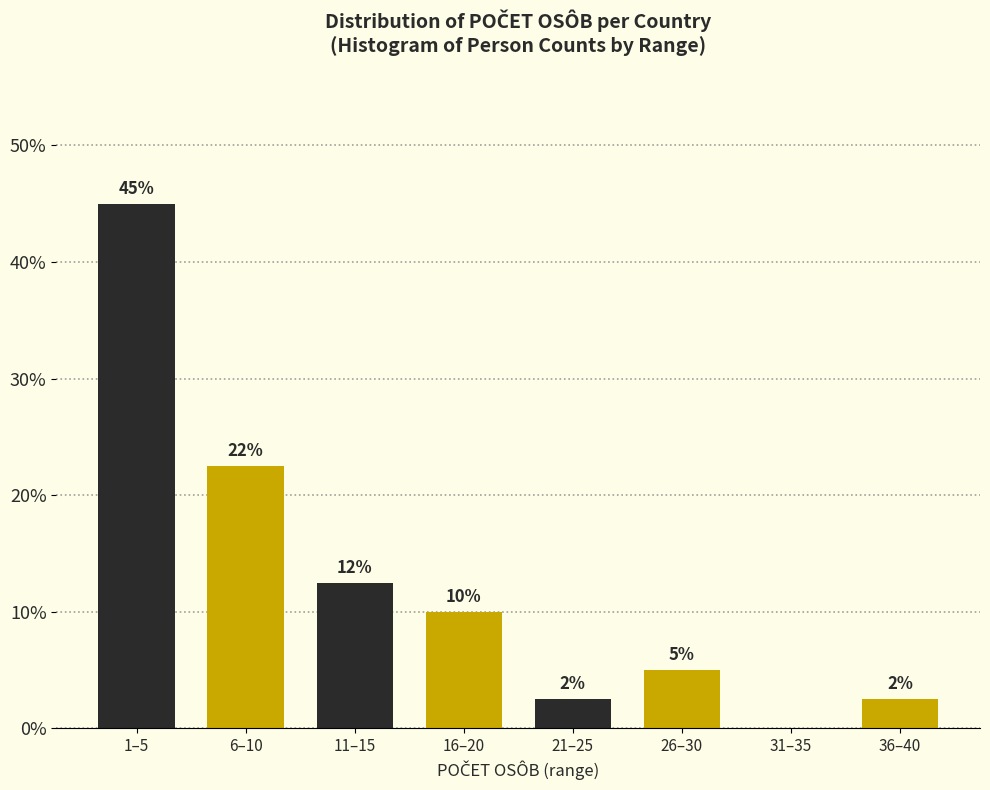

Are the bars horizontal?

No